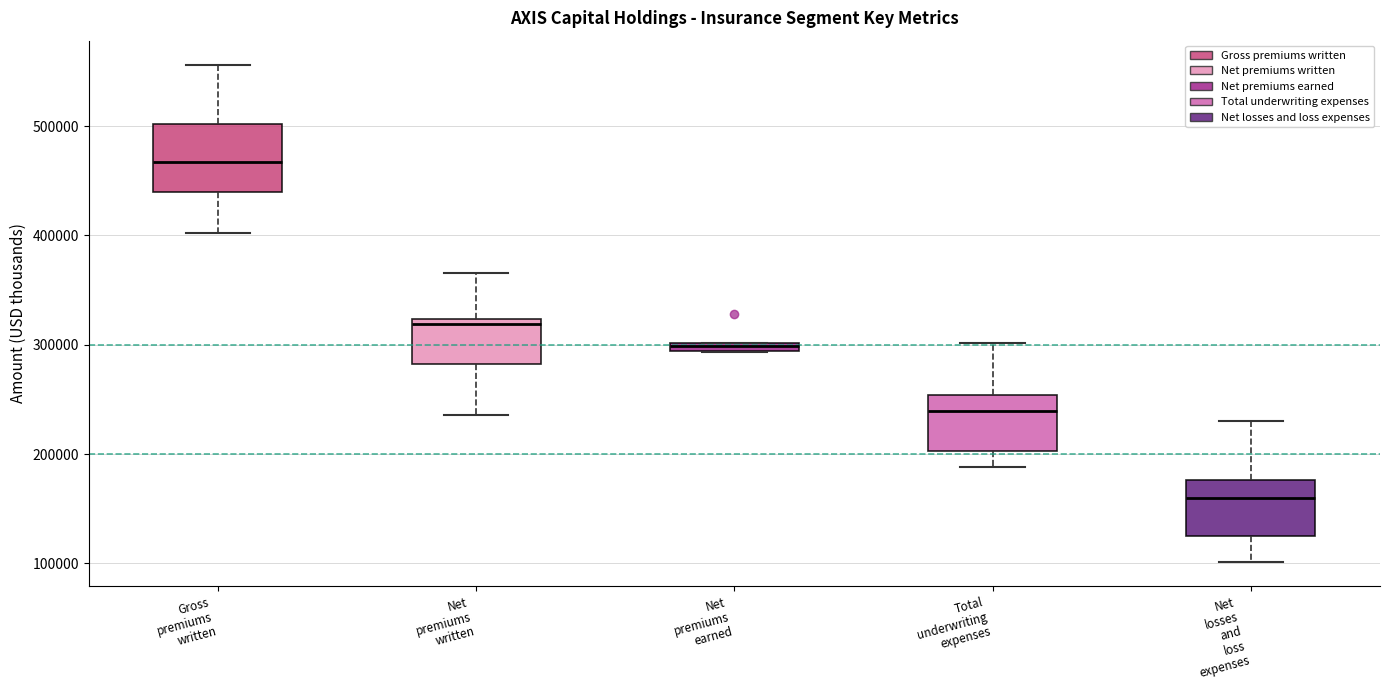

Where is the upper edge of the box for Net premiums earned on the y-axis? The values are not printed on the chart, so give them approximately, as read against the axis.

300000